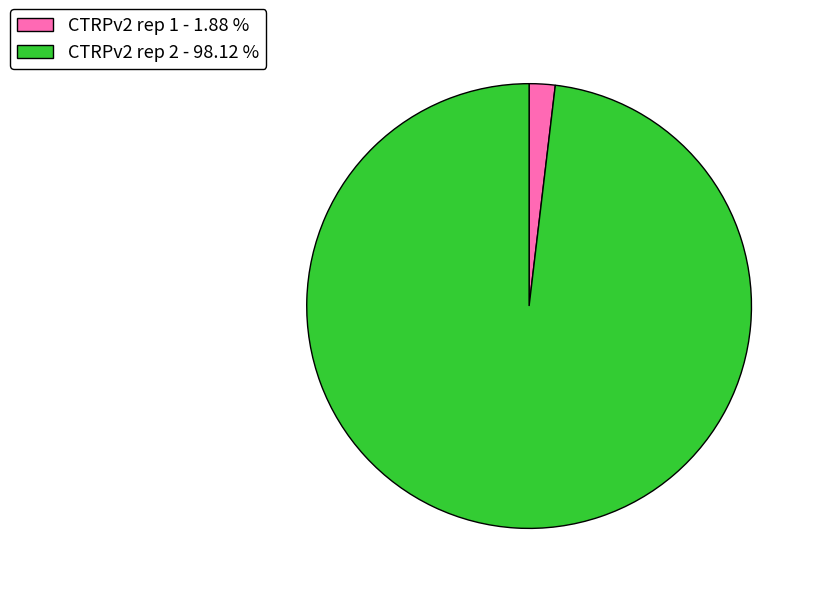

True or false: CTRPv2 rep 1 accounts for 2% of the total.

True